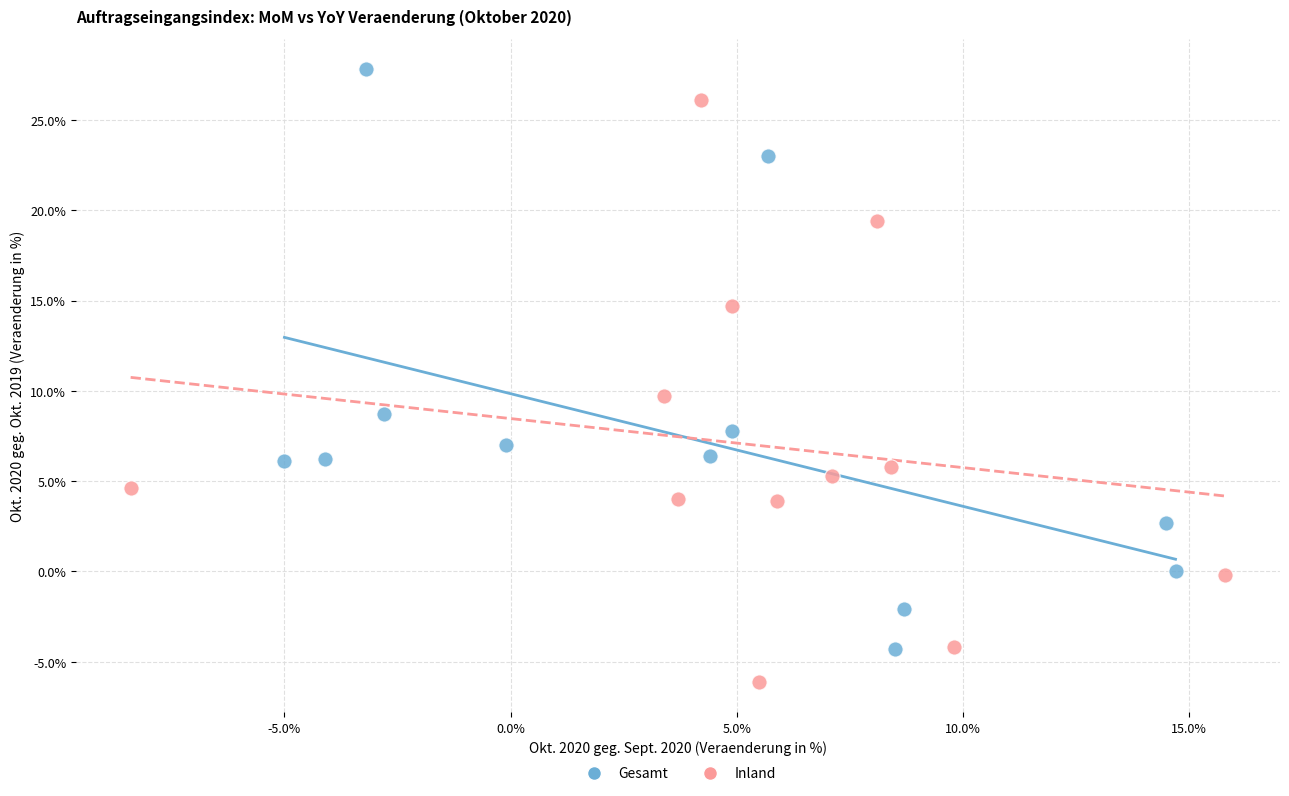

Which series contains the highest Y value?

Gesamt